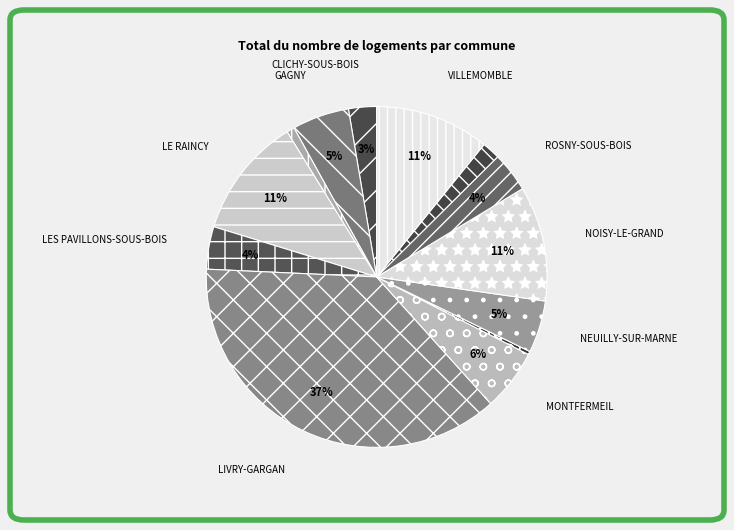

How many slices are in this pie chart?

13